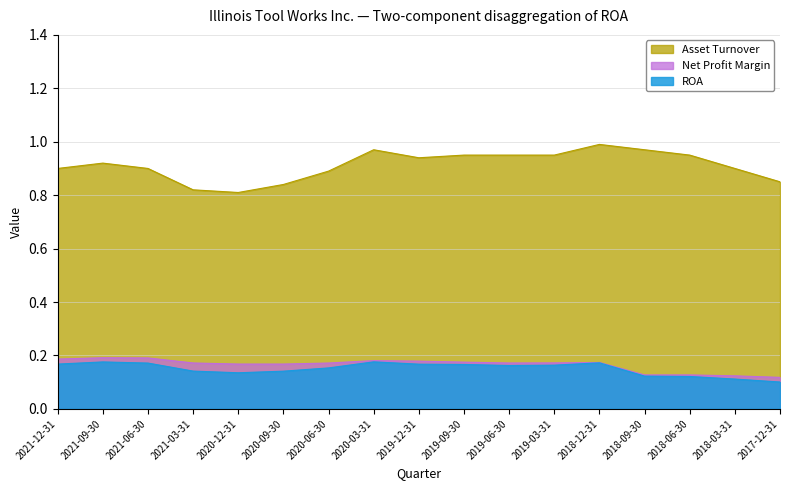

The value of ROA at 2018-06-30 is 0.1. True or false?

True